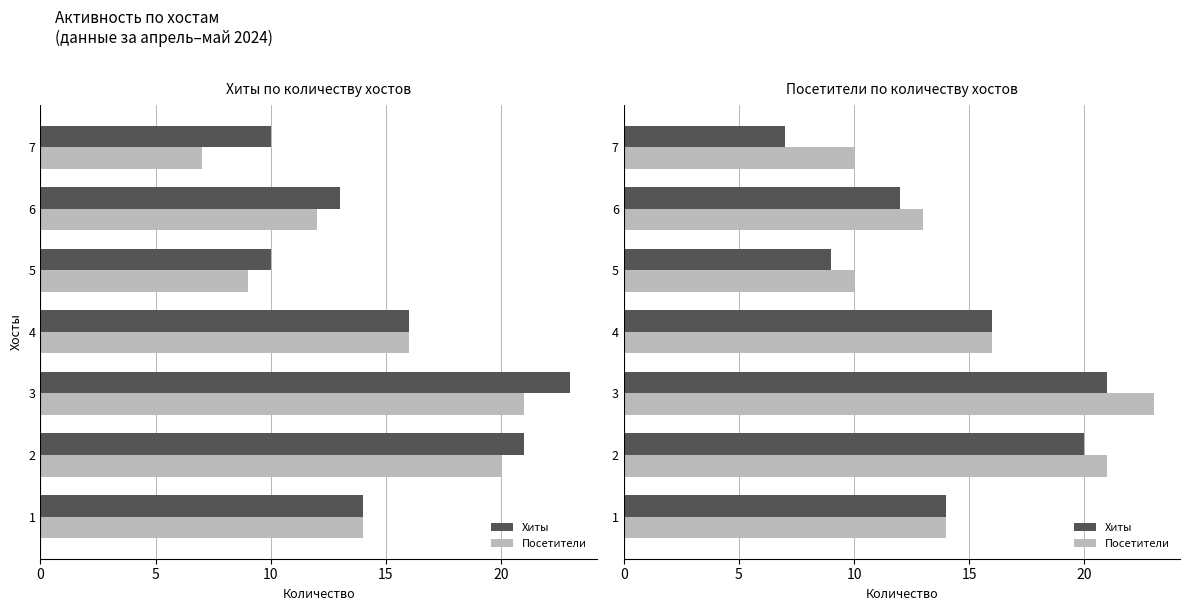

What value does the Посетители series have at 1?

14